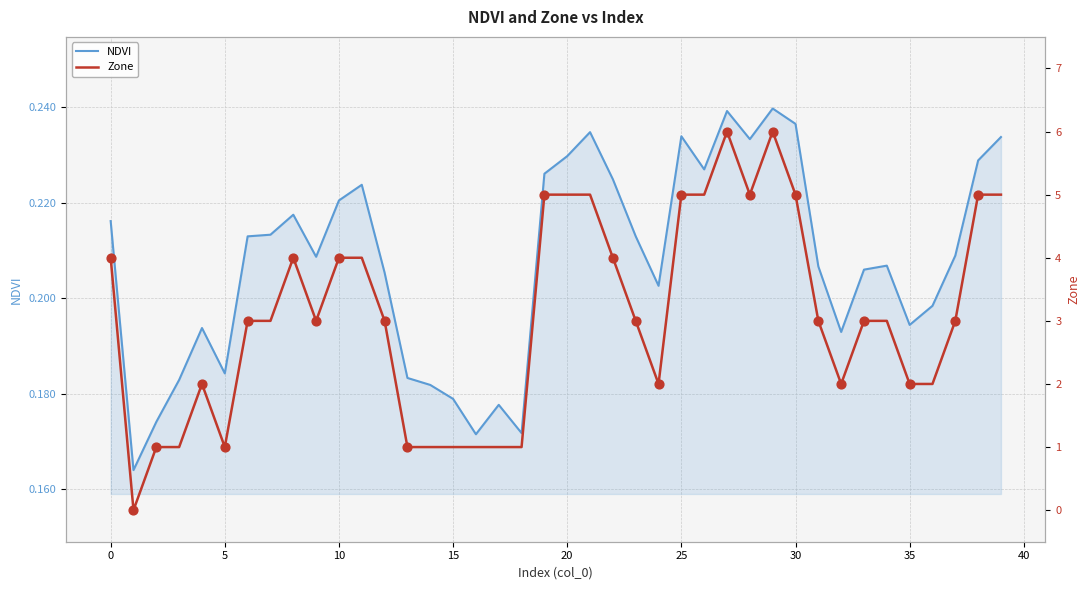

Which series has the largest total across all categories?

Zone